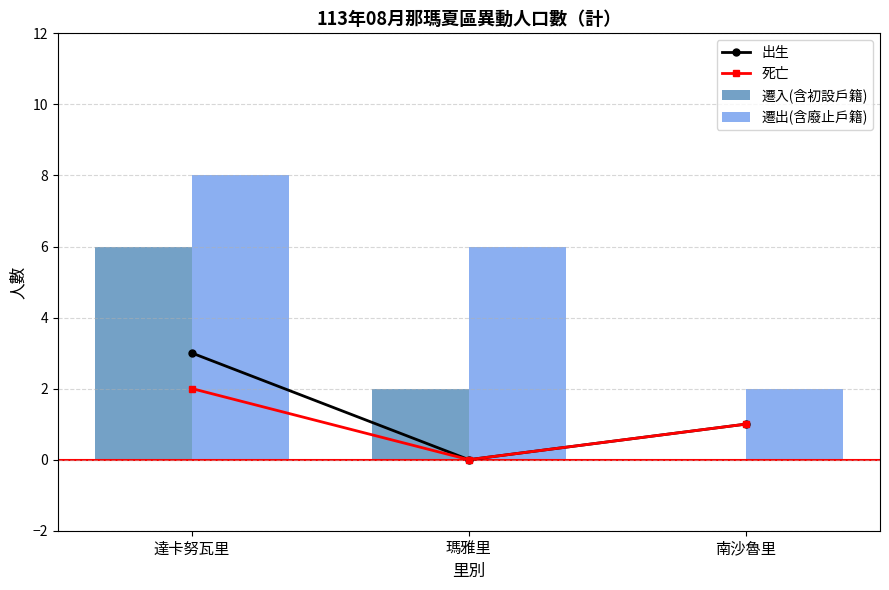

What is the difference between the maximum and minimum values in the 遷出(含廢止戶籍) series?

6